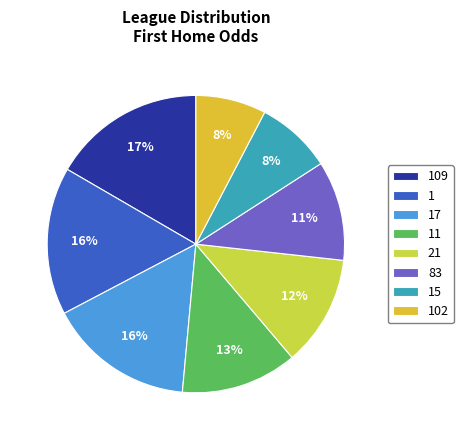

Count the number of slices in the pie.

8